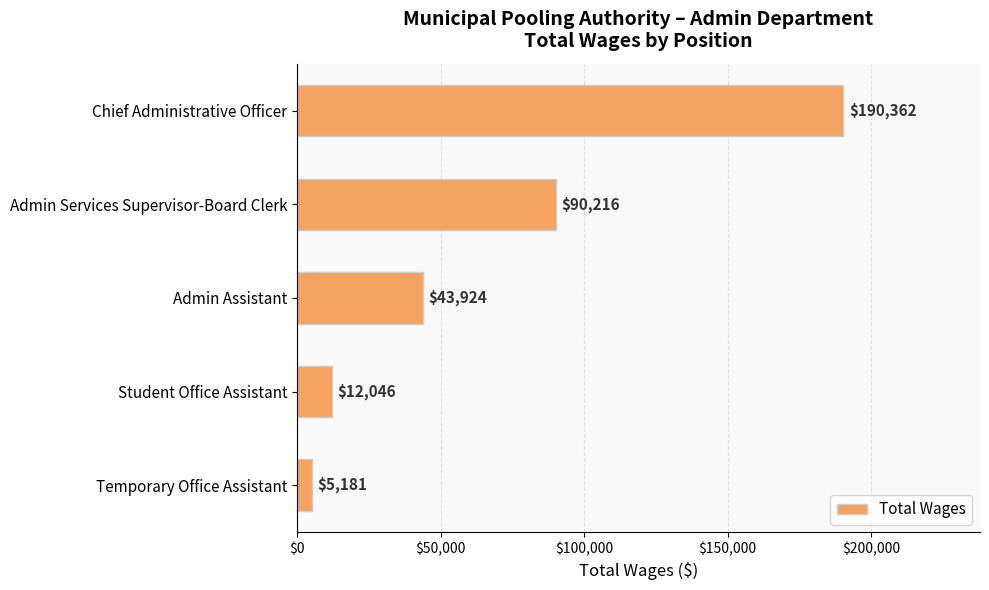

Reading top to bottom, extract all data points from this chart.

190362	90216	43924	12046	5181